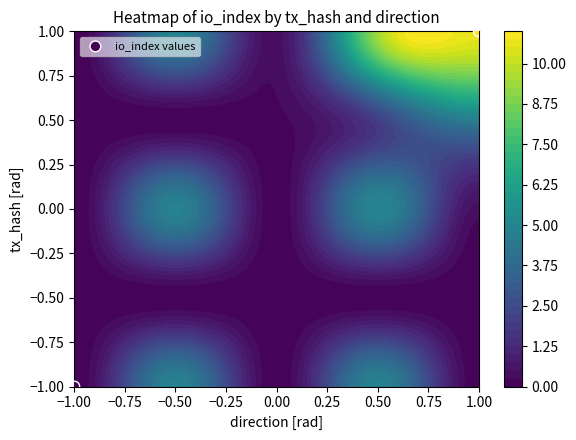

Between −1.00 and 1.00, which is larger?

1.00